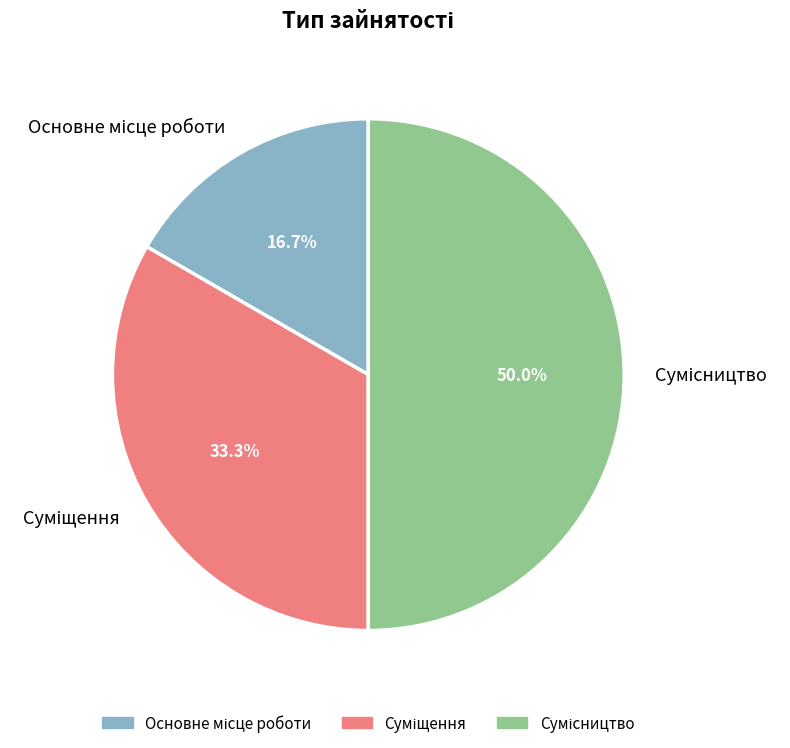

Count the number of slices in the pie.

3